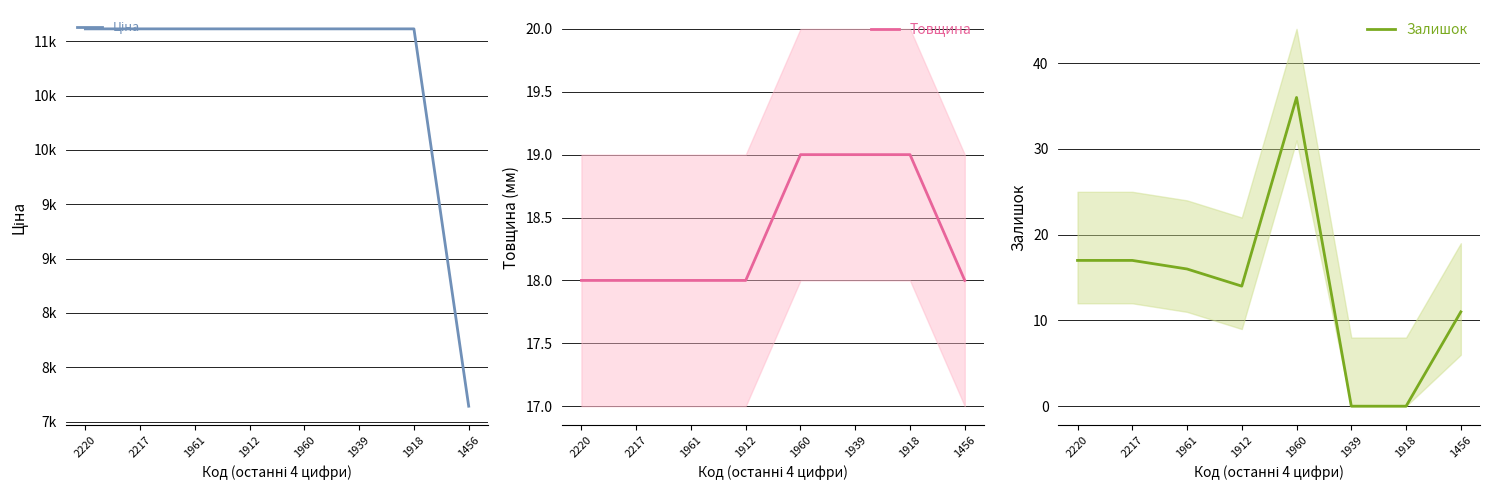

What are all the series names shown in the legend?

Ціна, Товщина, Залишок